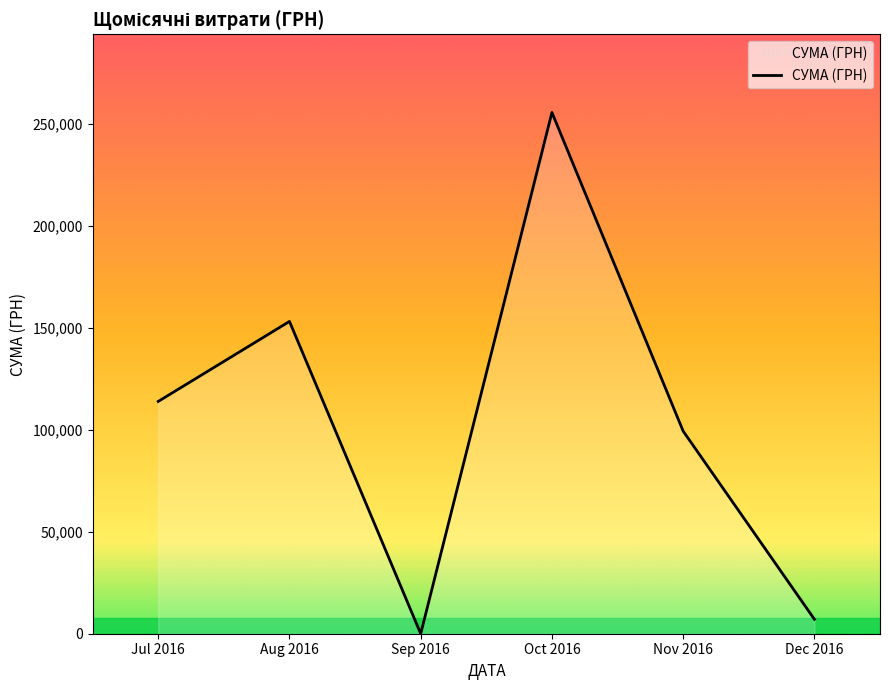

List the labels in order of value, smallest first.

Sep 2016, Dec 2016, Nov 2016, Jul 2016, Aug 2016, Oct 2016